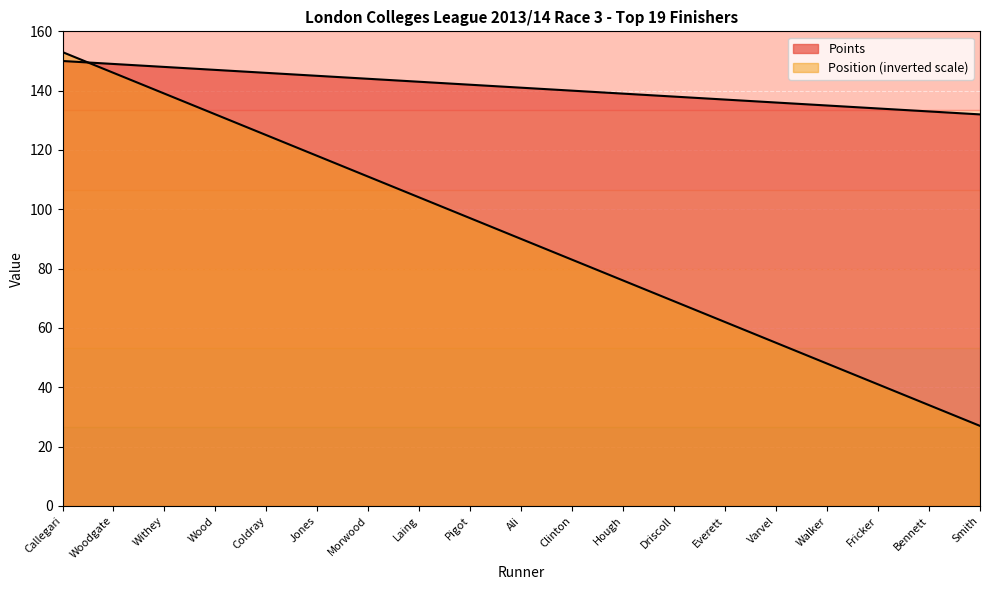

What is the difference between the Points values at Withey and Ali?

7